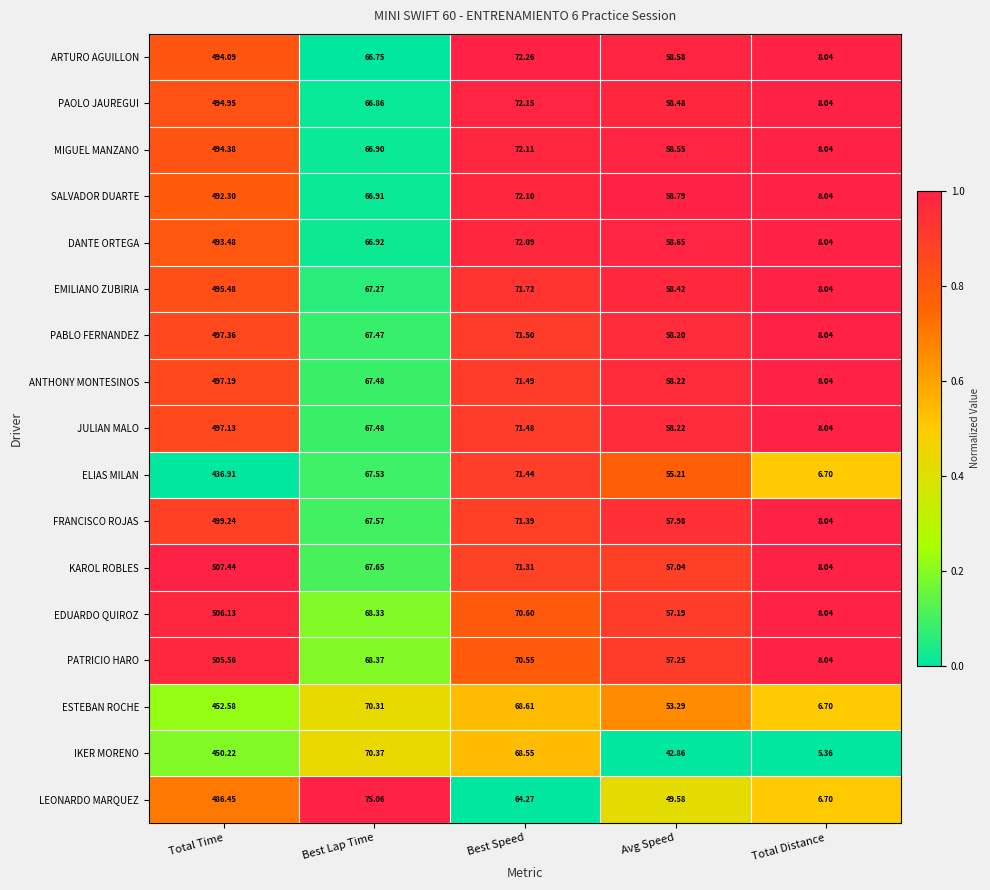

At which category is the sum across all series the highest?

Total Time